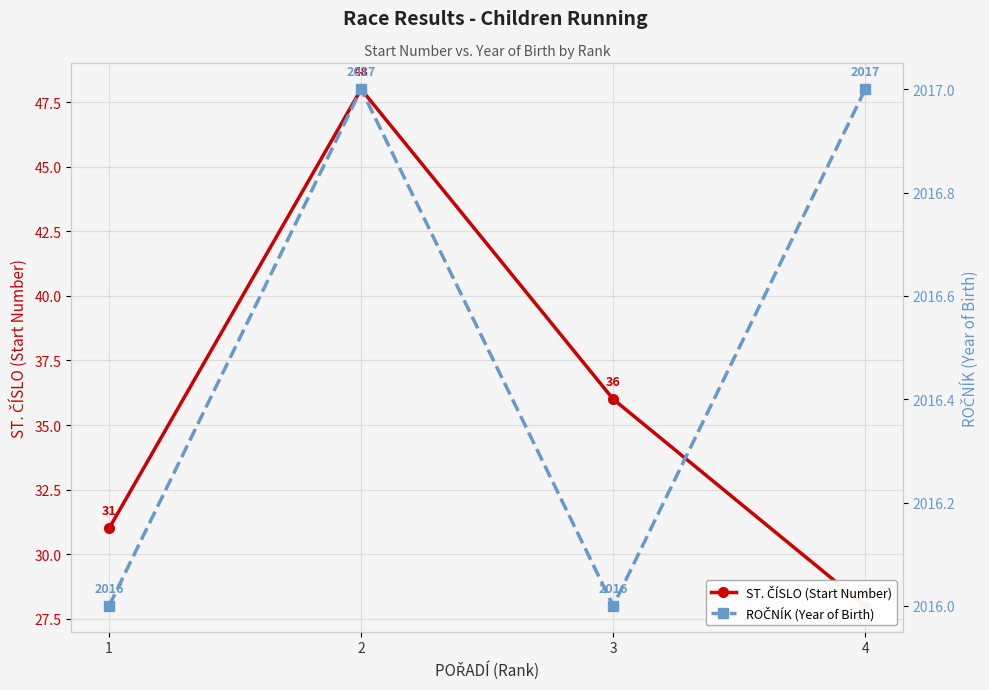

Reading left to right, transcribe all the data shown in this chart.

ST. ČÍSLO (Start Number): 1=31	2=48	3=36	4=28
ROČNÍK (Year of Birth): 1=2016	2=2017	3=2016	4=2017